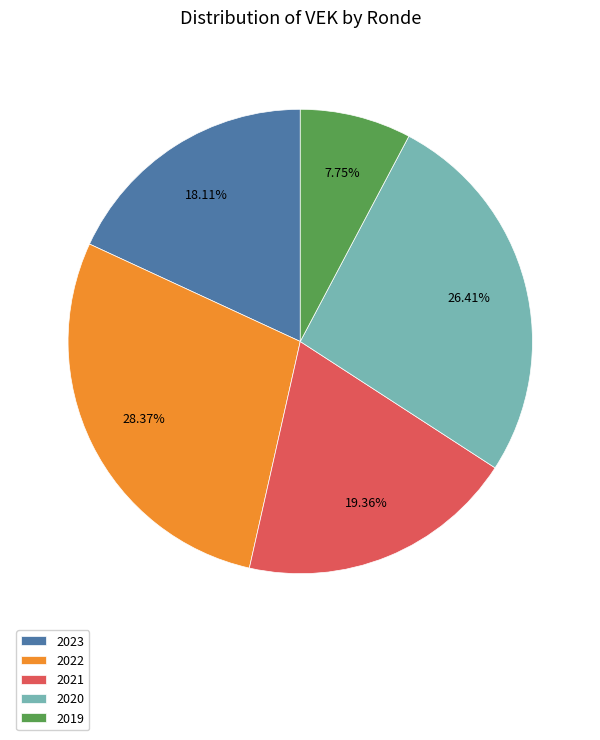

Is the sum of 2021 and 2023 greater than half?

No